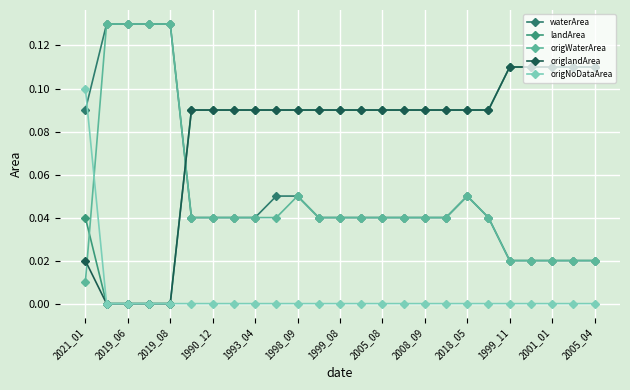

How many lines are shown in the chart?

5